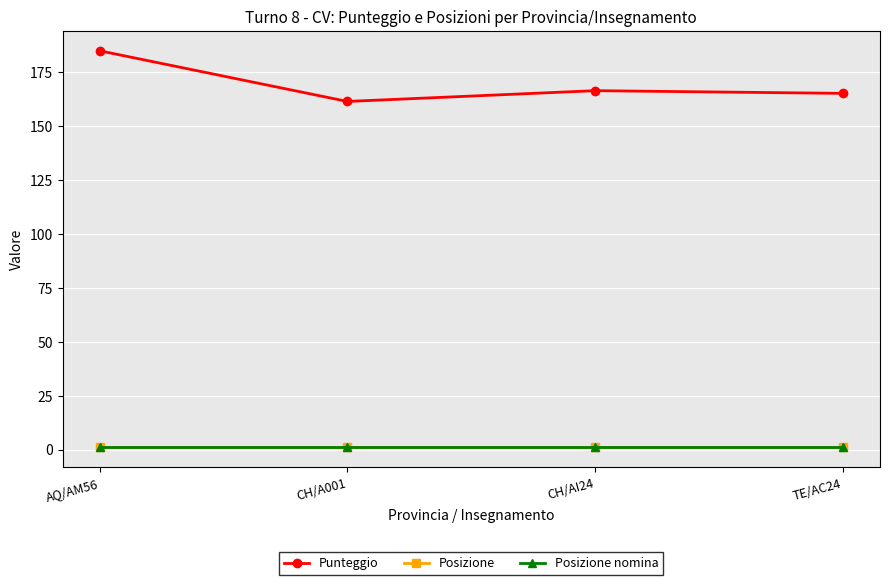

Is this an area chart (filled region under the line)?

No